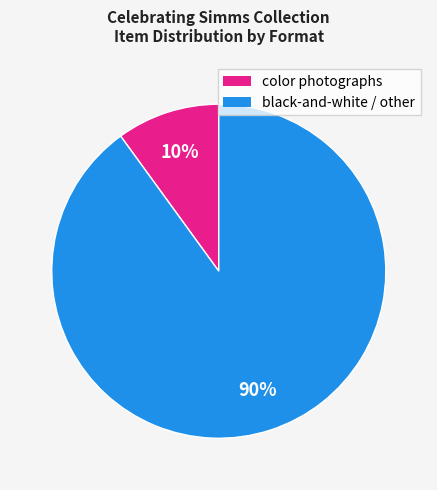

Is there a majority slice in this chart?

Yes